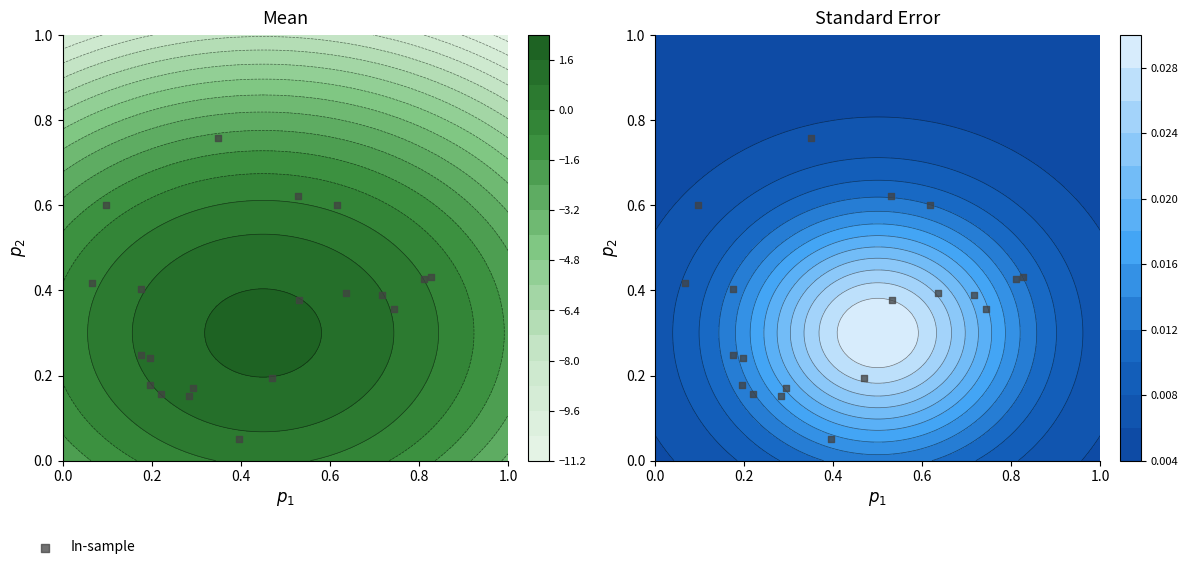

Reading left to right, transcribe all the data shown in this chart.

0.8	0.4	0.4	0.6	0.2	0.4	0.6	0.4	0.4	0.6	0.4	0.4	0.4	0.2	0.2	0.2	0.2	0.2	0.1	0.2